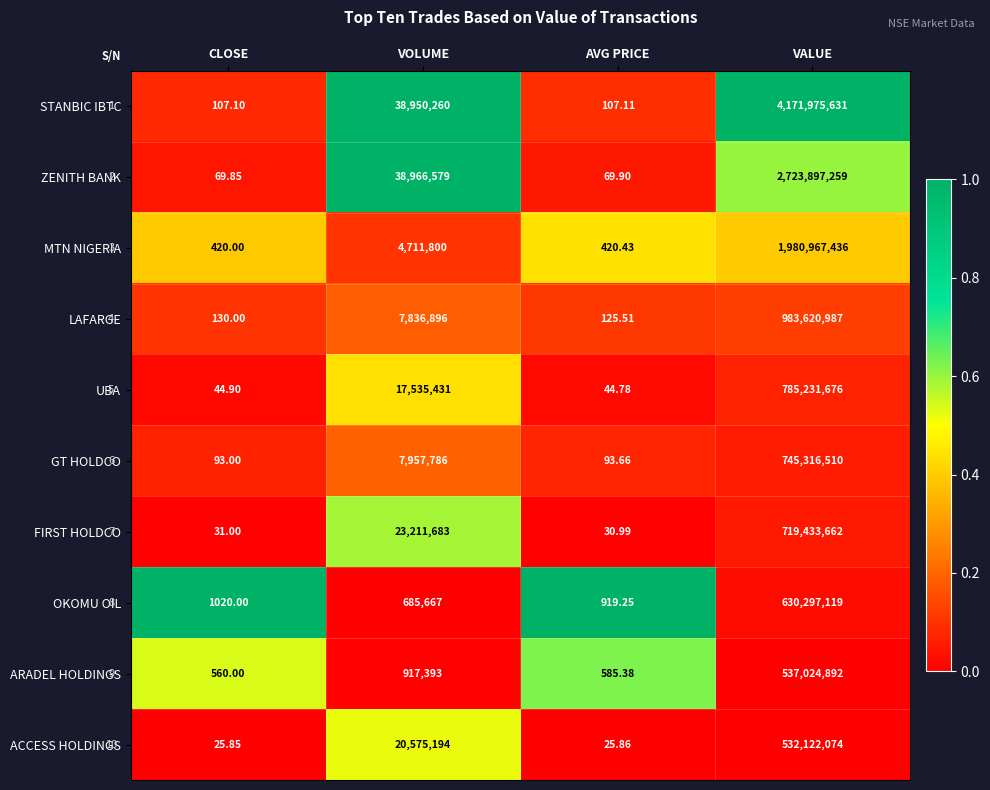

Rank the series by their maximum value, from lowest to highest.

ACCESS HOLDINGS, ARADEL HOLDINGS, OKOMU OIL, FIRST HOLDCO, GT HOLDCO, UBA, LAFARGE, MTN NIGERIA, ZENITH BANK, STANBIC IBTC